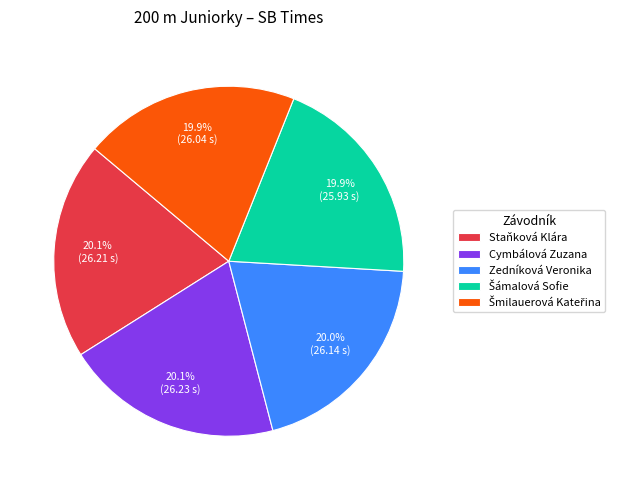

Is there a majority slice in this chart?

No